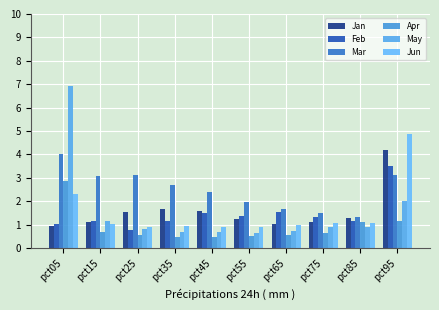

At how many categories does at least one series exceed 0?

10